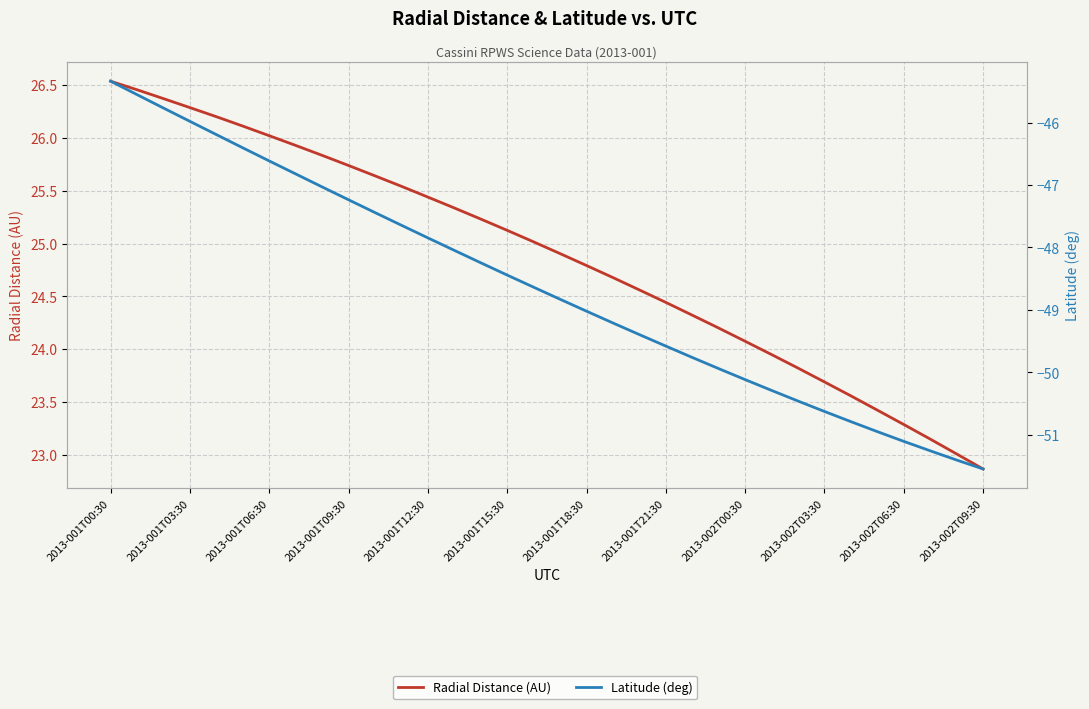

What is the value of the Latitude (deg) point at the 9th from the left?

-47.0